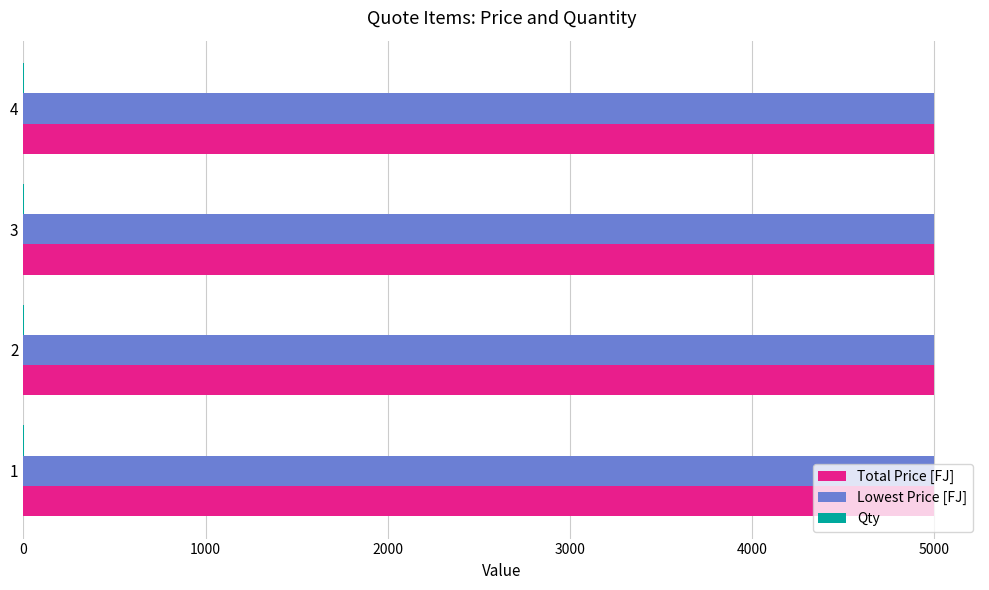

What is the greatest value displayed?

5000